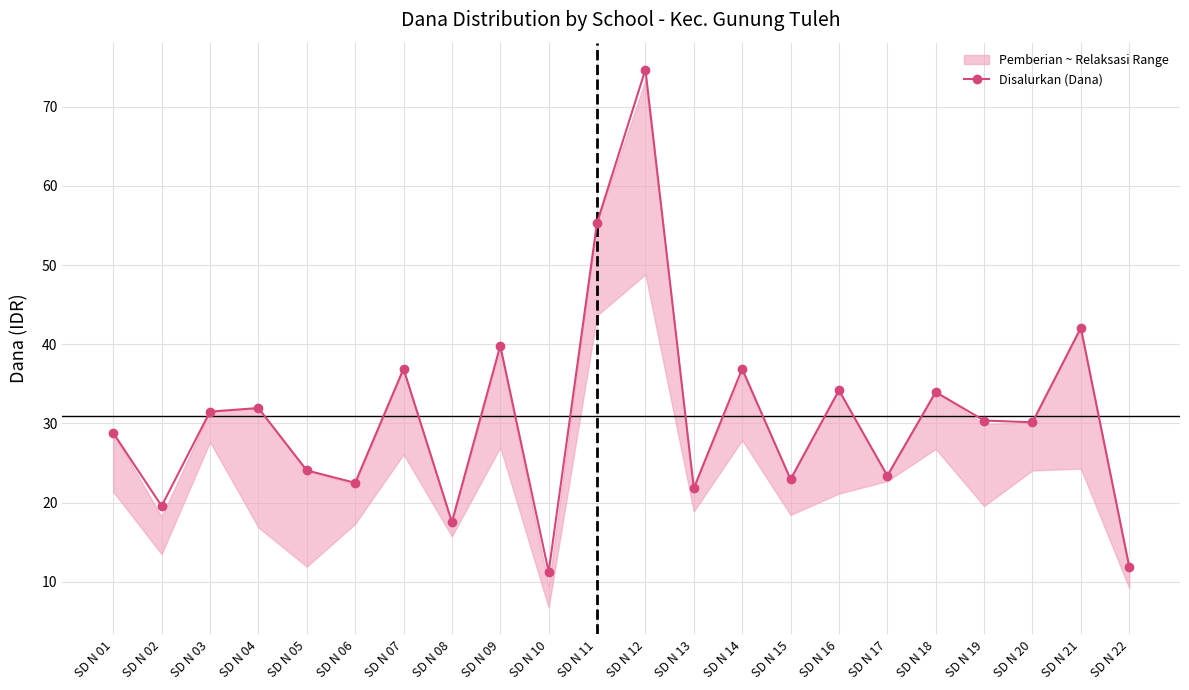

Between SD N 07 and SD N 14, which is larger?

SD N 07